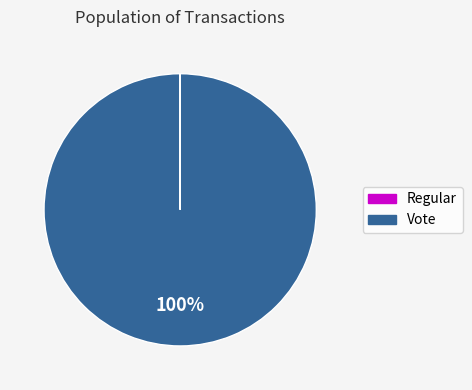

What is the majority slice?

Vote